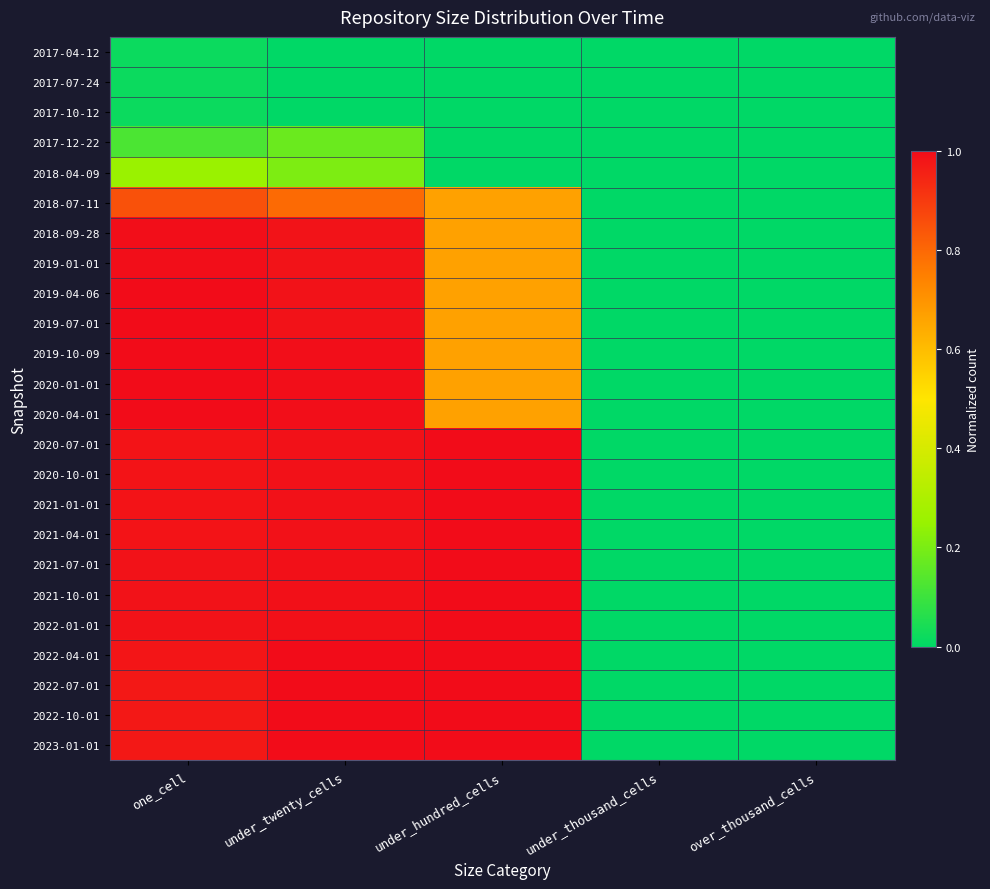

How many data points does each series have?

5